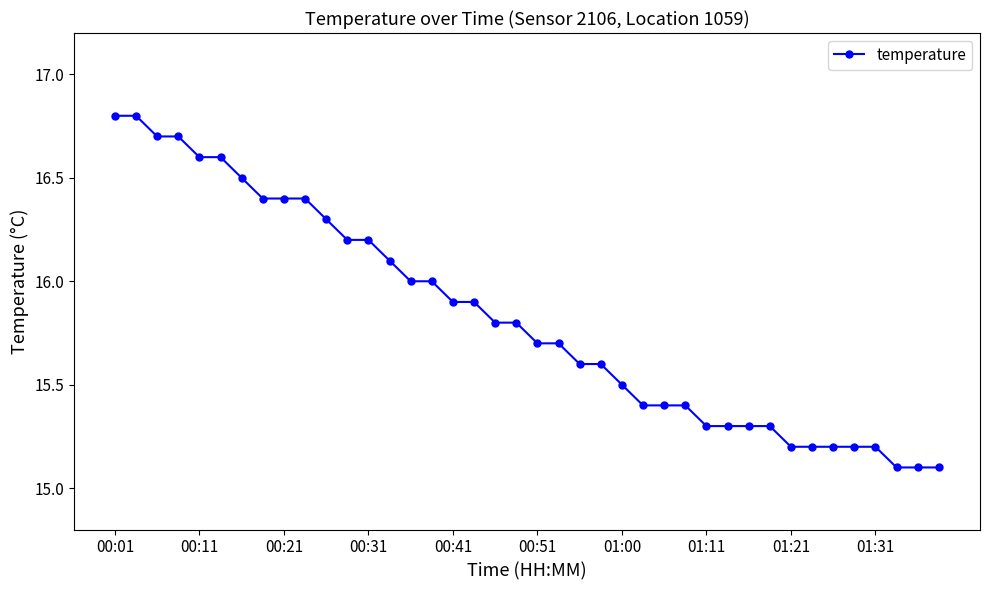

How many categories are shown in the chart?

40